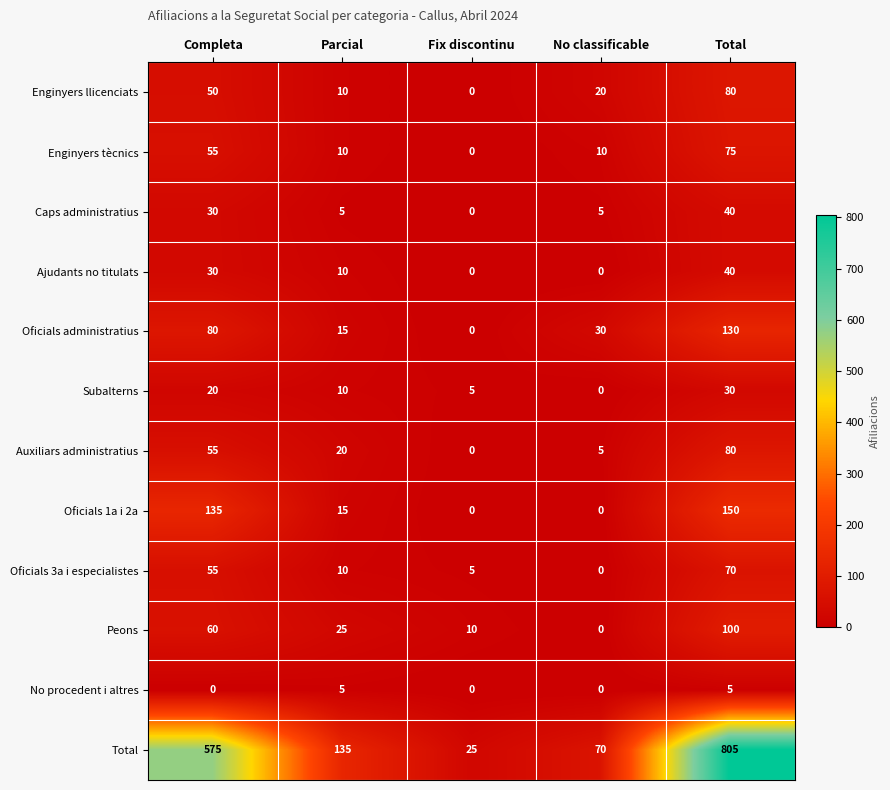

How many data points does each series have?

5